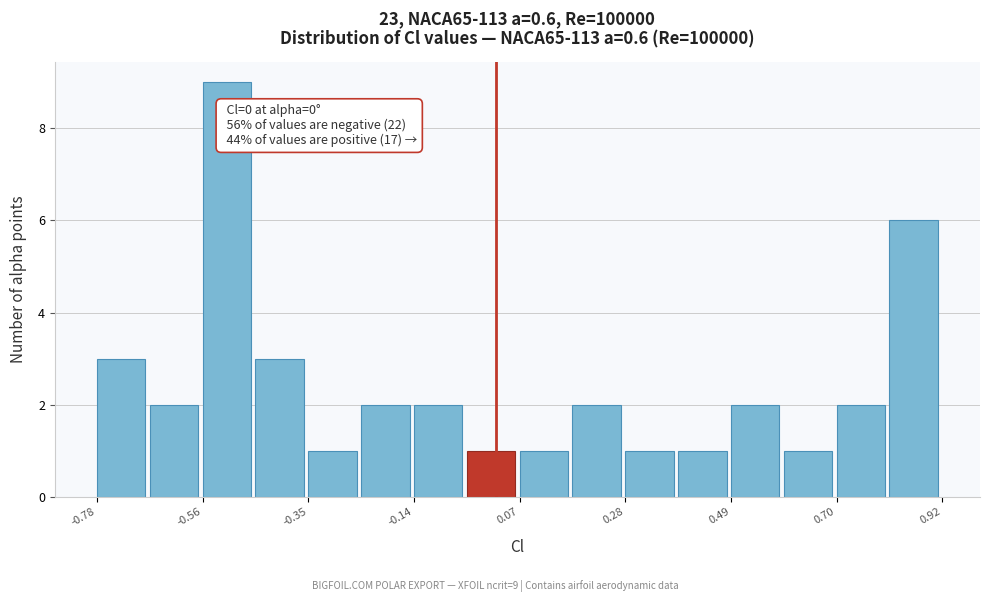

Around what value on the x-axis is the tallest bar? Give the approximate position of its centre, as read against the axis.

-0.50